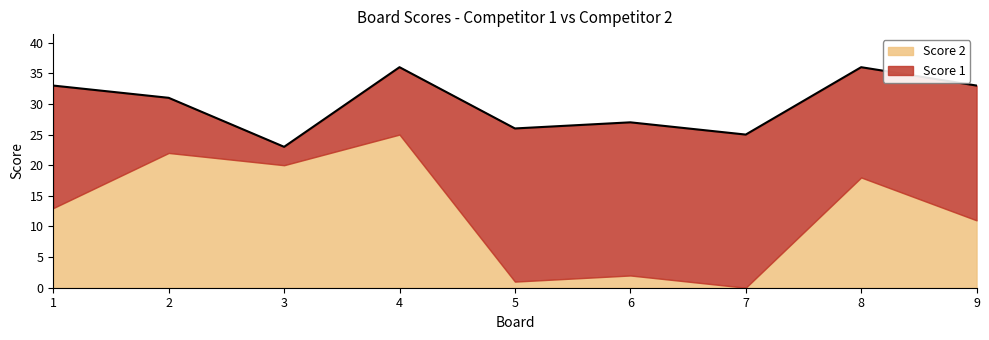

Where do Score 2 and Score 1 first cross each other?

1 and 2